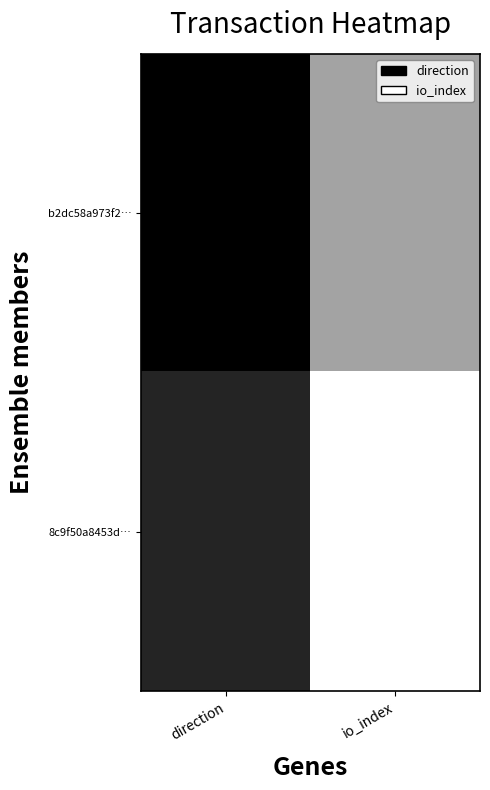

At io_index, list the series in order from largest to smallest.

8c9f50a8453d…, b2dc58a973f2…